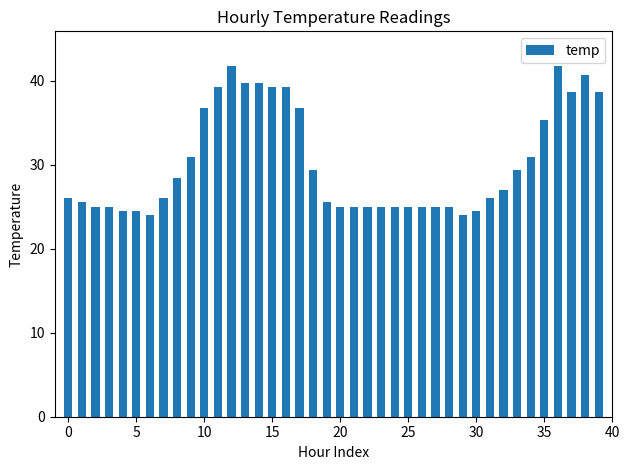

What is the average value?

30.2